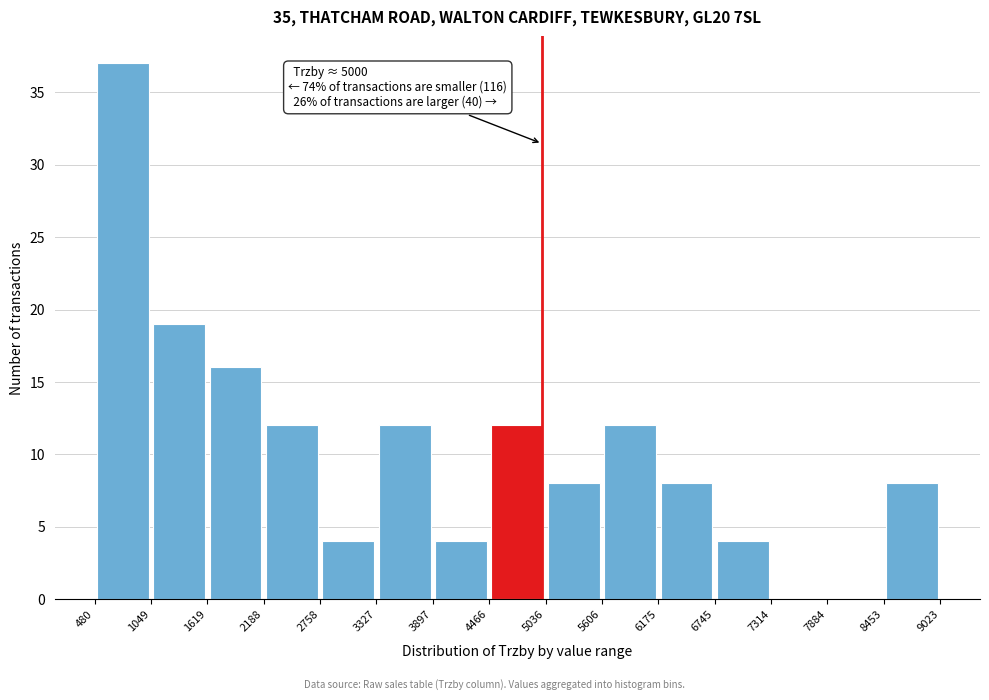

Which range on the x-axis has the tallest bar?

480 to 1049